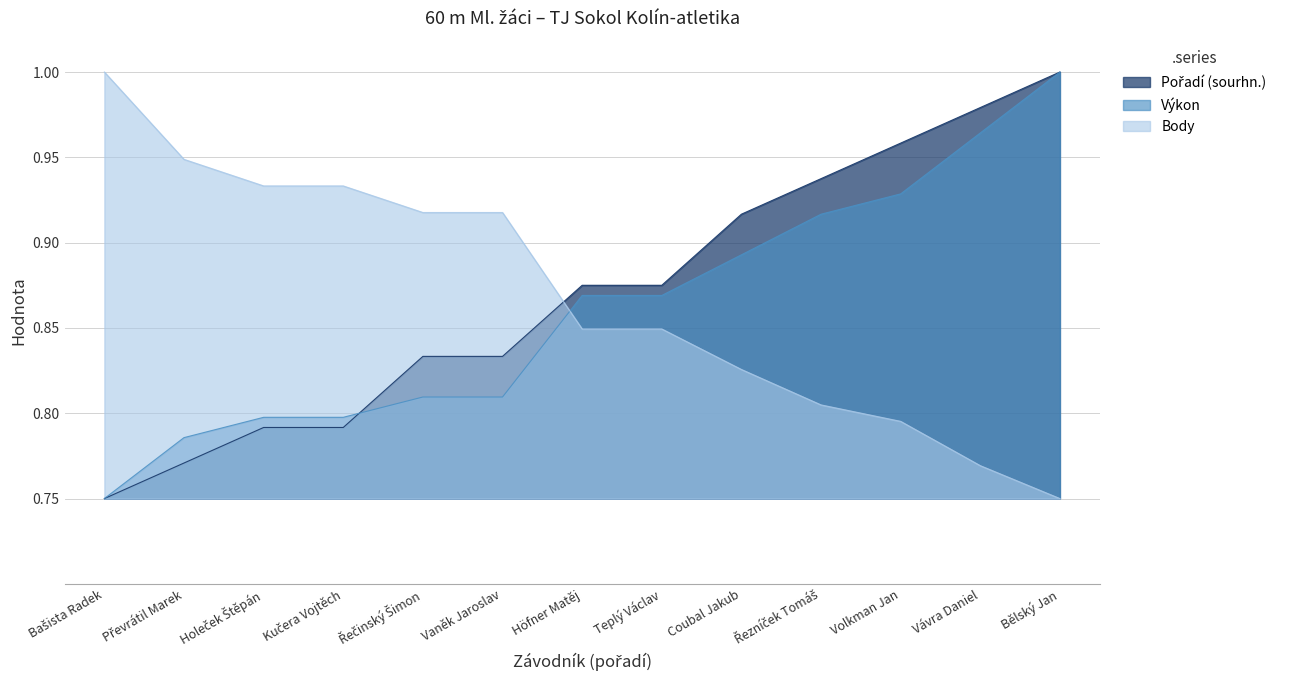

What is the highest value of the Pořadí (sourhn.) series?

1.0